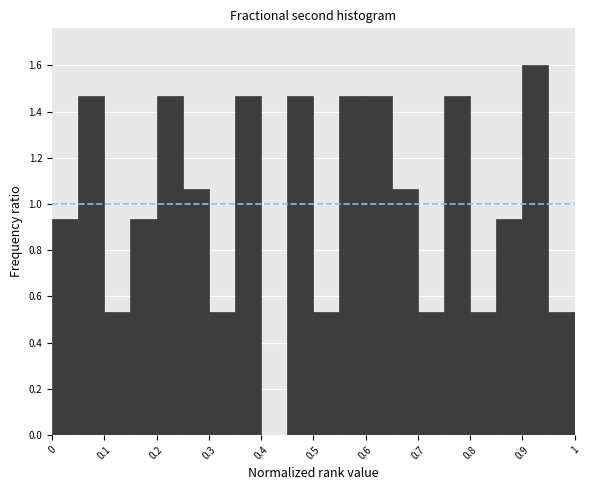

Reading left to right, list every bar in this chart as the range it spans on the x-axis followed by its height. The values are not printed on the chart, so give them approximately, as read against the axis.

0.00 to 0.05: 0.94
0.05 to 0.10: 1.46
0.10 to 0.15: 0.54
0.15 to 0.20: 0.94
0.20 to 0.25: 1.46
0.25 to 0.30: 1.06
0.30 to 0.35: 0.54
0.35 to 0.40: 1.46
0.40 to 0.45: 0
0.45 to 0.50: 1.46
0.50 to 0.55: 0.54
0.55 to 0.60: 1.46
0.60 to 0.65: 1.46
0.65 to 0.70: 1.06
0.70 to 0.75: 0.54
0.75 to 0.80: 1.46
0.80 to 0.85: 0.54
0.85 to 0.90: 0.94
0.90 to 0.95: 1.60
0.95 to 1.00: 0.54